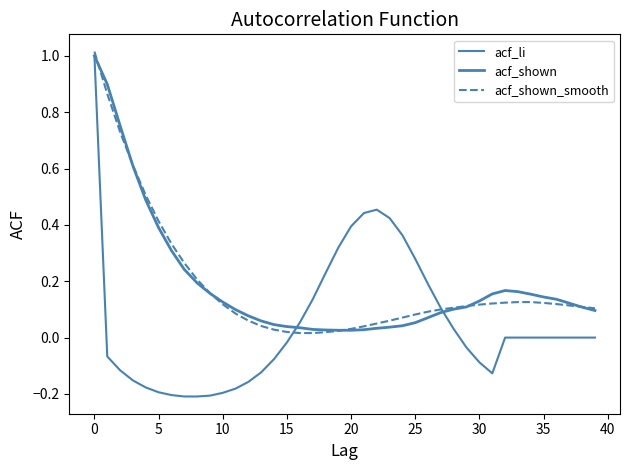

Does the chart display data point markers on the line(s)?

No